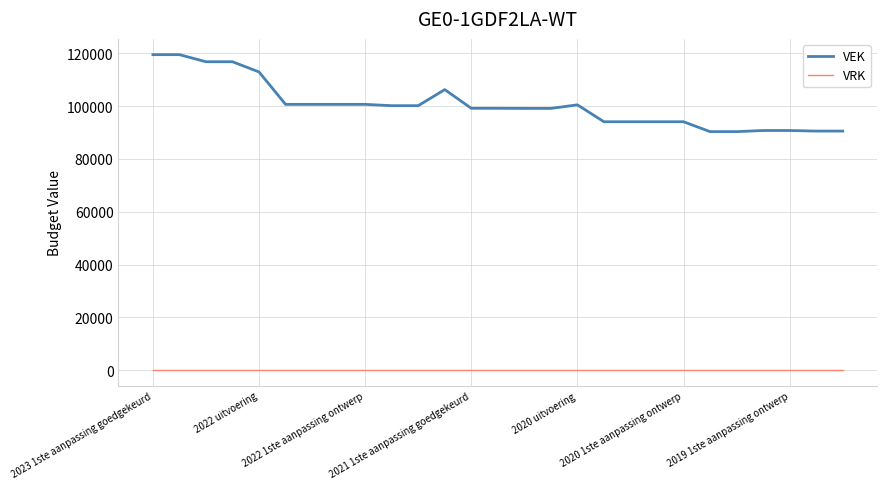

True or false: VRK and VEK intersect in this chart.

False